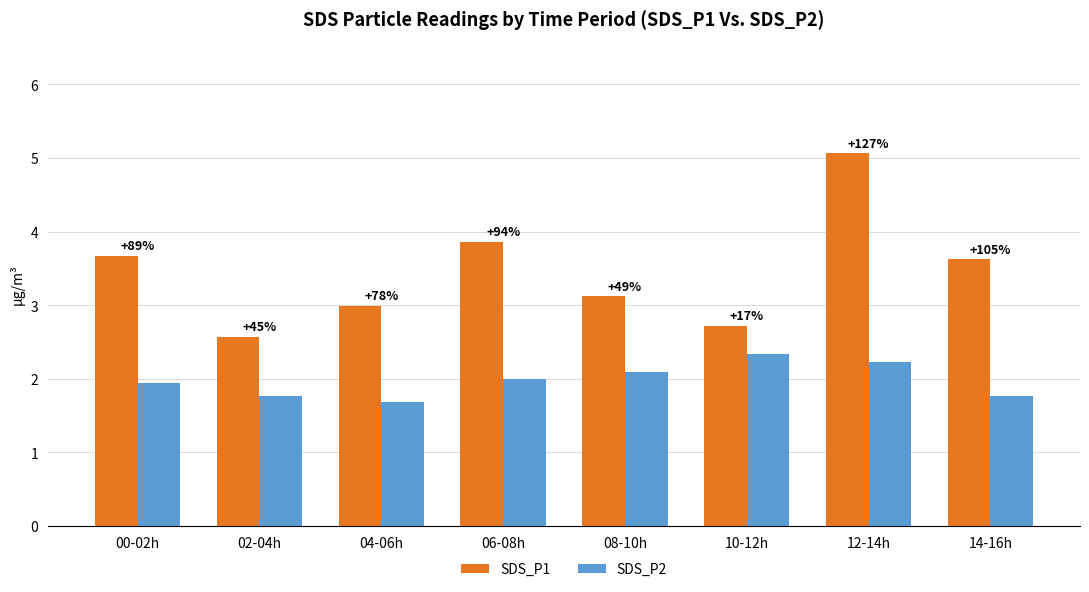

Reading right to left, extract all data points from this chart.

SDS_P1: 3.6	5.1	2.7	3.1	3.9	3.0	2.6	3.7
SDS_P2: 1.8	2.2	2.3	2.1	2.0	1.7	1.8	1.9